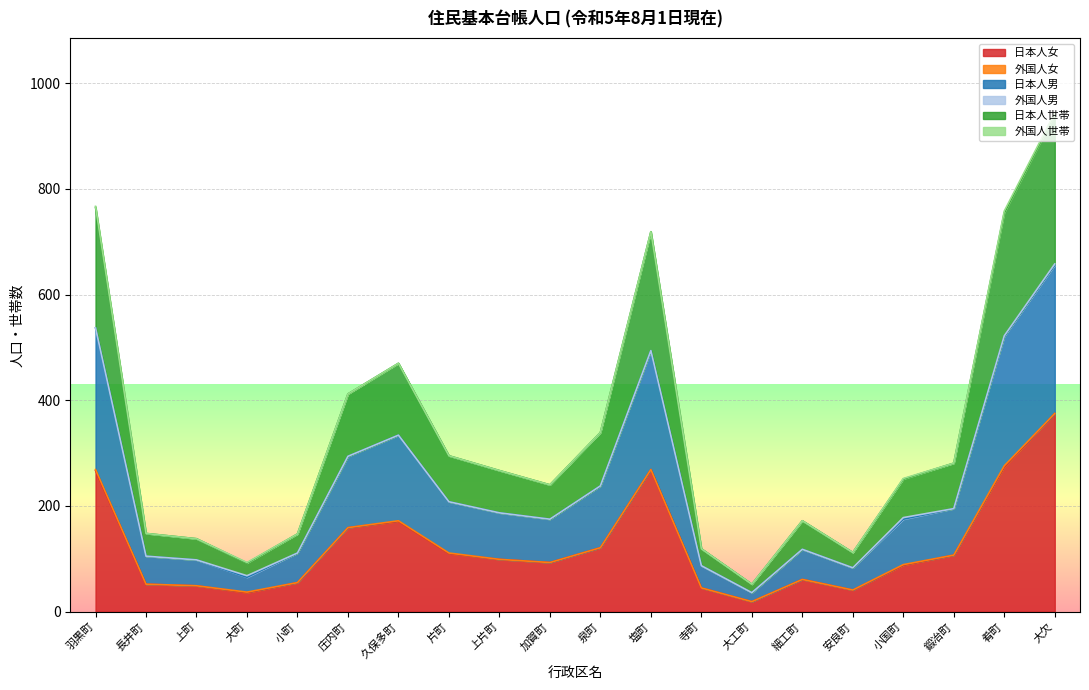

What is the total value across all series at 久保多町?

470